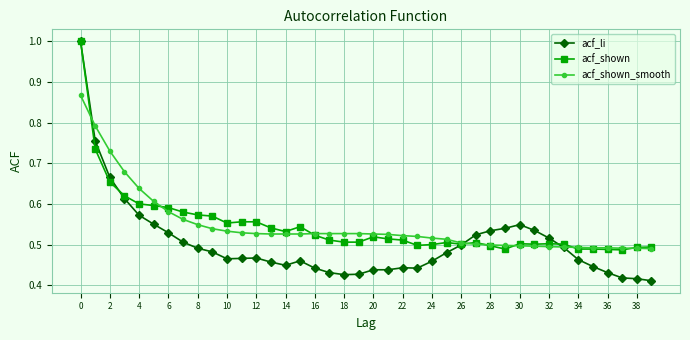

How many distinct data groups are displayed?

3